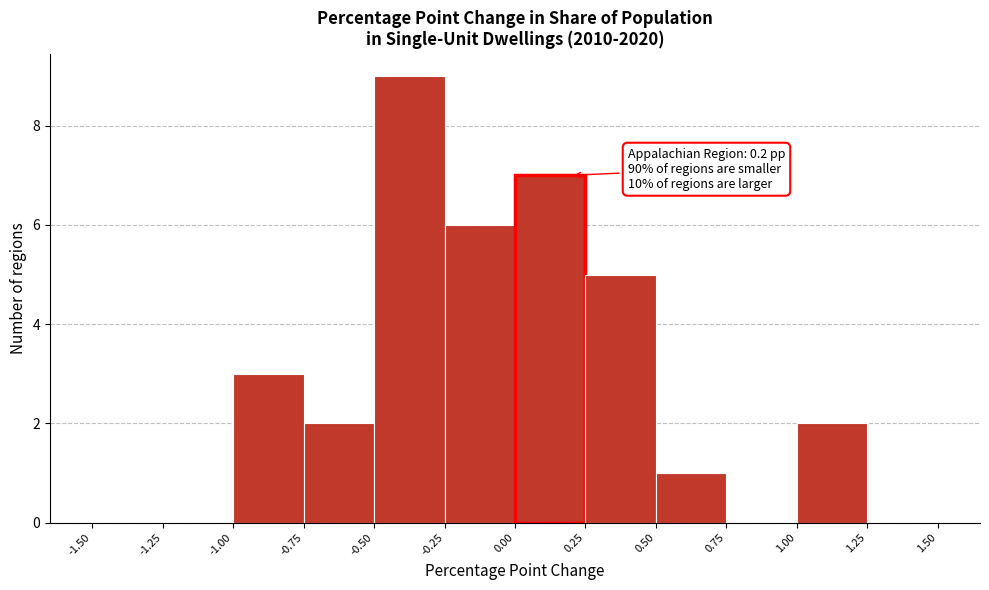

Which range on the x-axis has the tallest bar?

-0.50 to -0.25